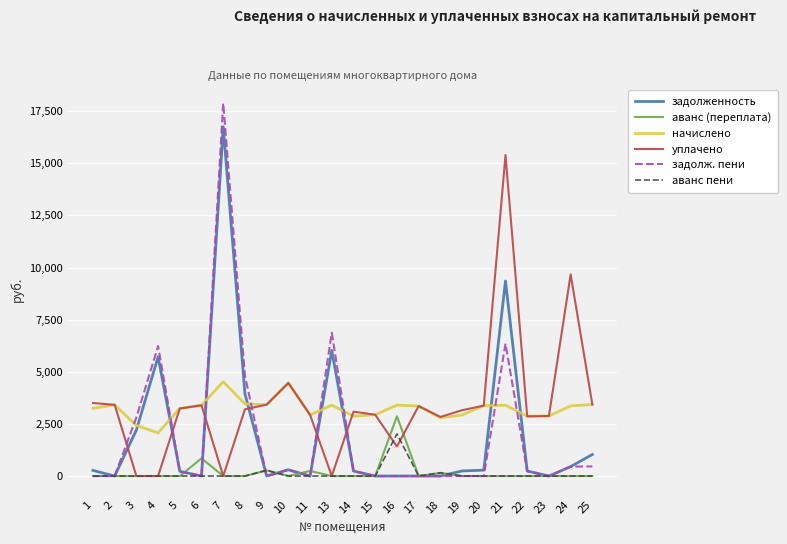

List the series in order of their peak value, lowest first.

аванс пени, аванс (переплата), начислено, уплачено, задолженность, задолж. пени